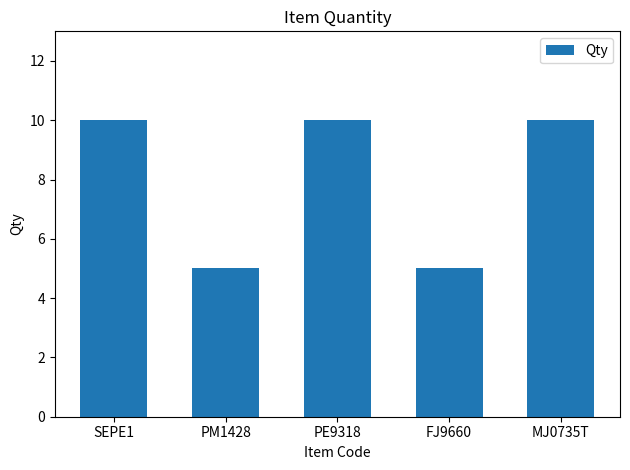

What is the ratio of the value at FJ9660 to the value at PE9318?

0.5